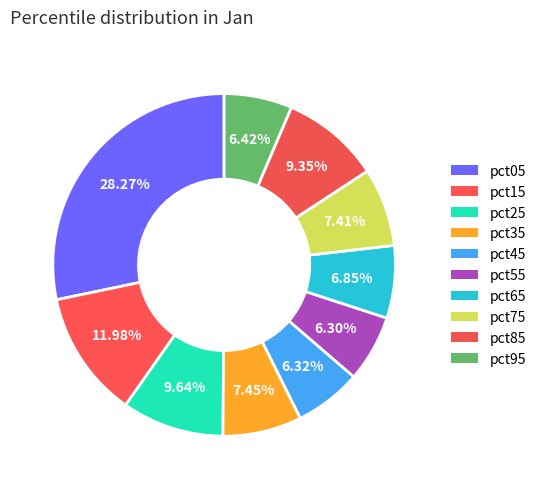

How many slices are in this pie chart?

10